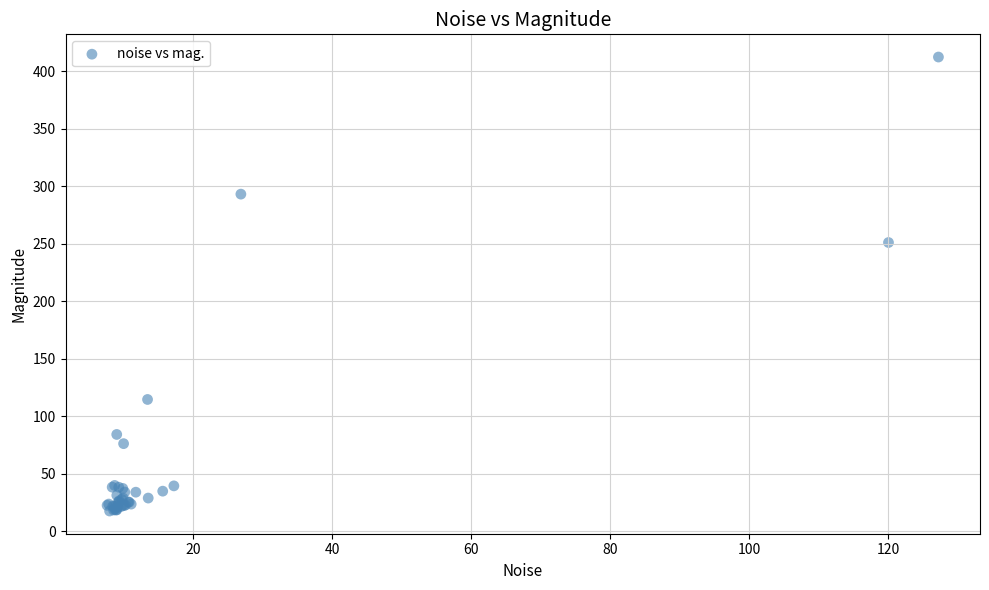

What Y value in the scatter plot is closest to 214?

251.1